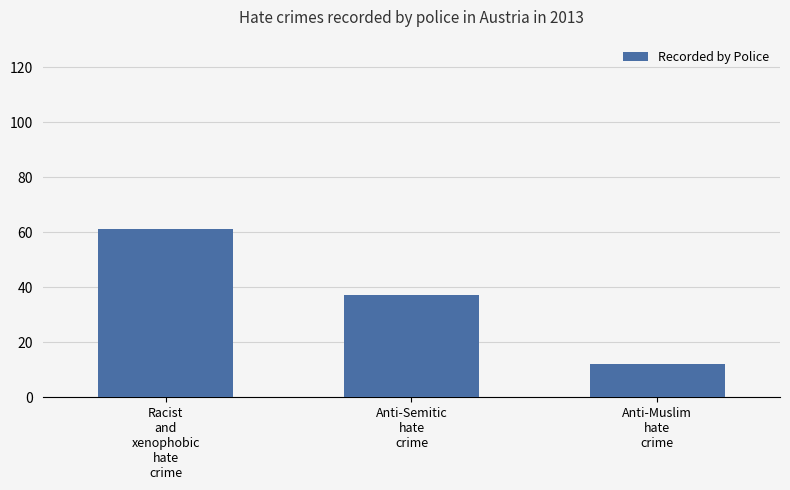

How many data points are less than 37?

1